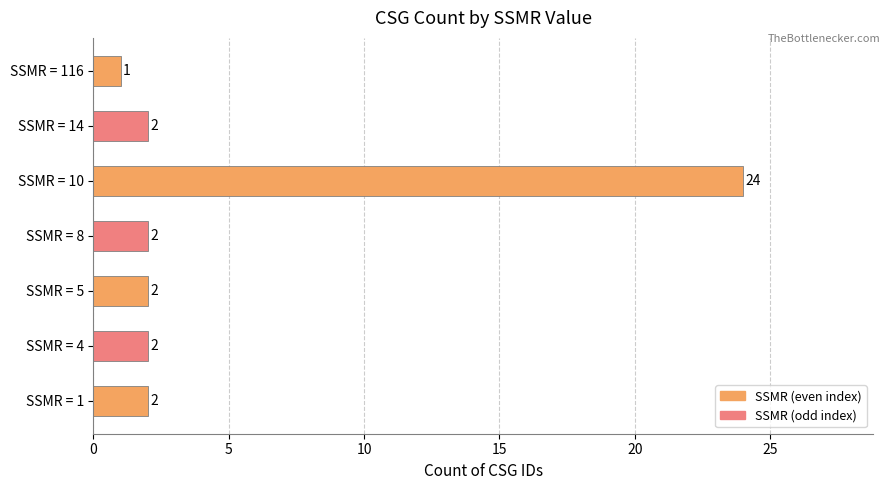

The value at SSMR = 4 is 2. True or false?

True